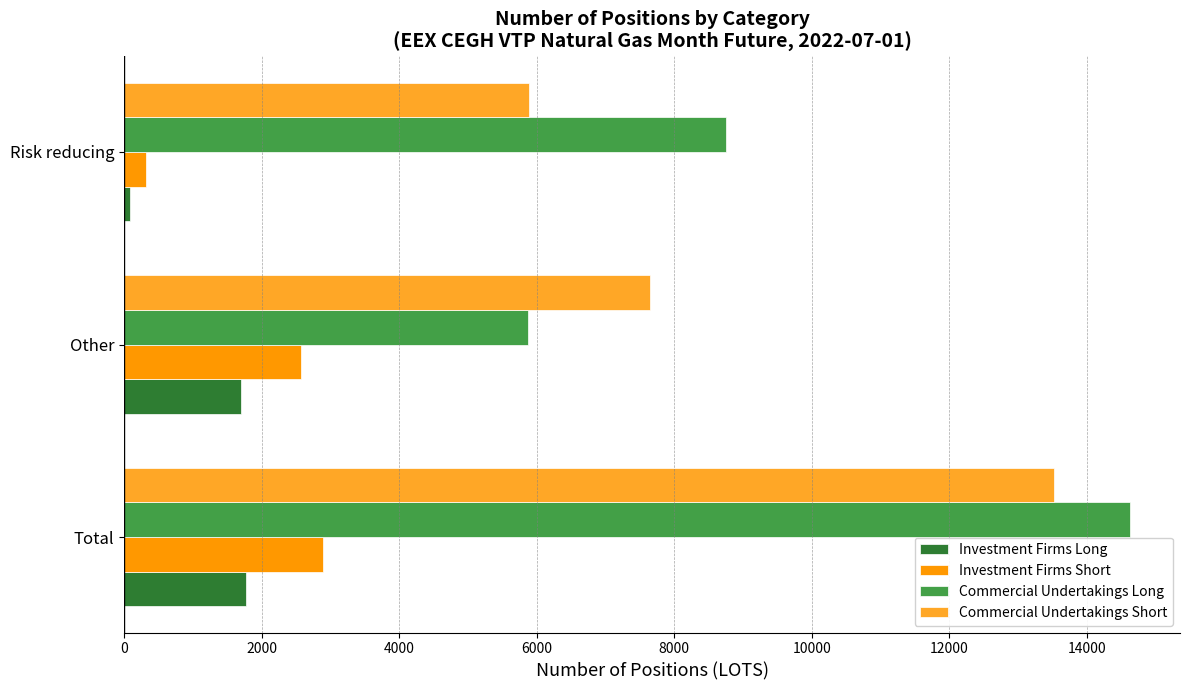

What is the average value of the Investment Firms Short series?

1925